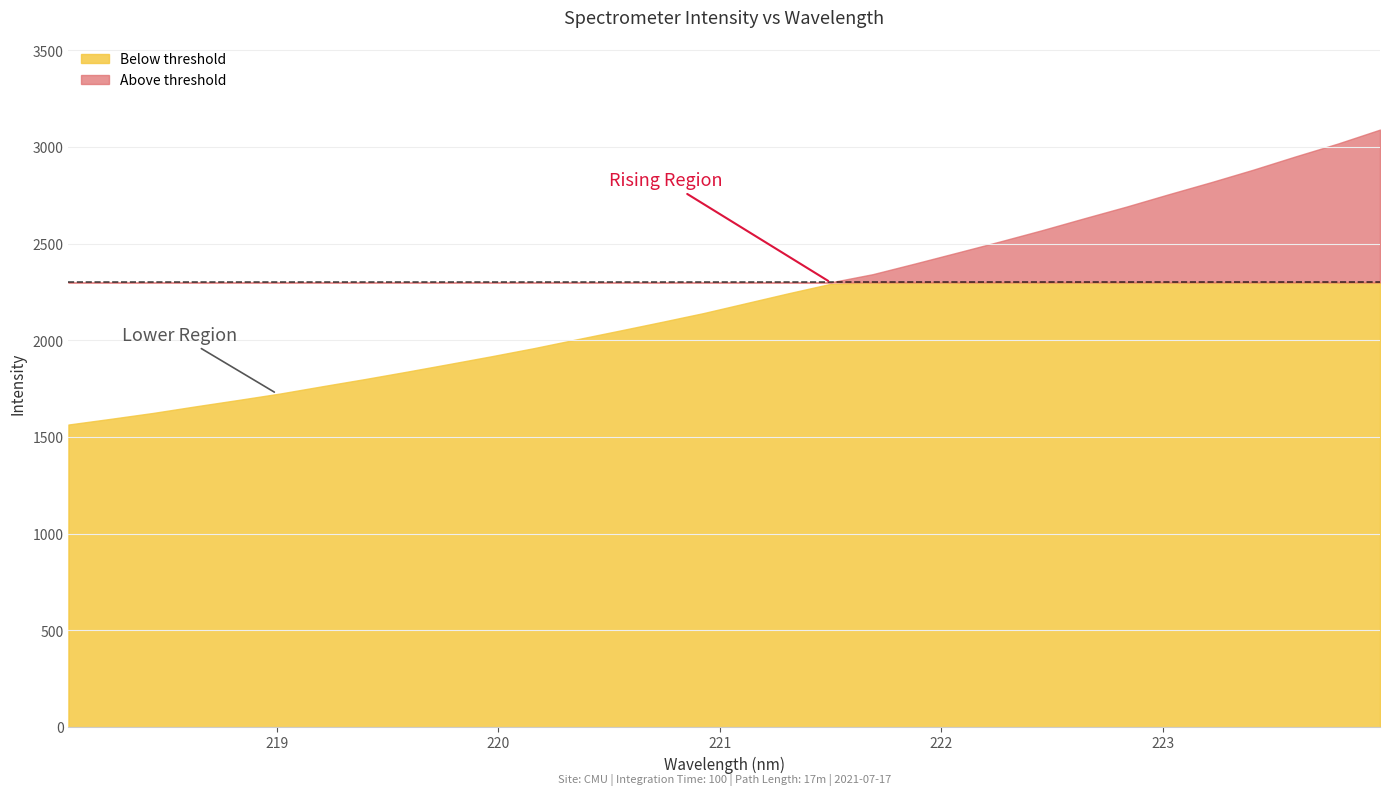

What position from the right is 222.263?

10